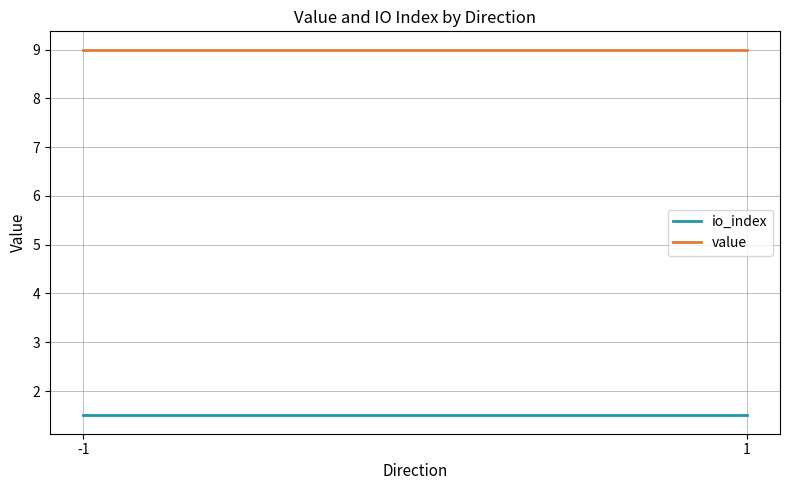

Which has a higher value, 1 or -1?

1